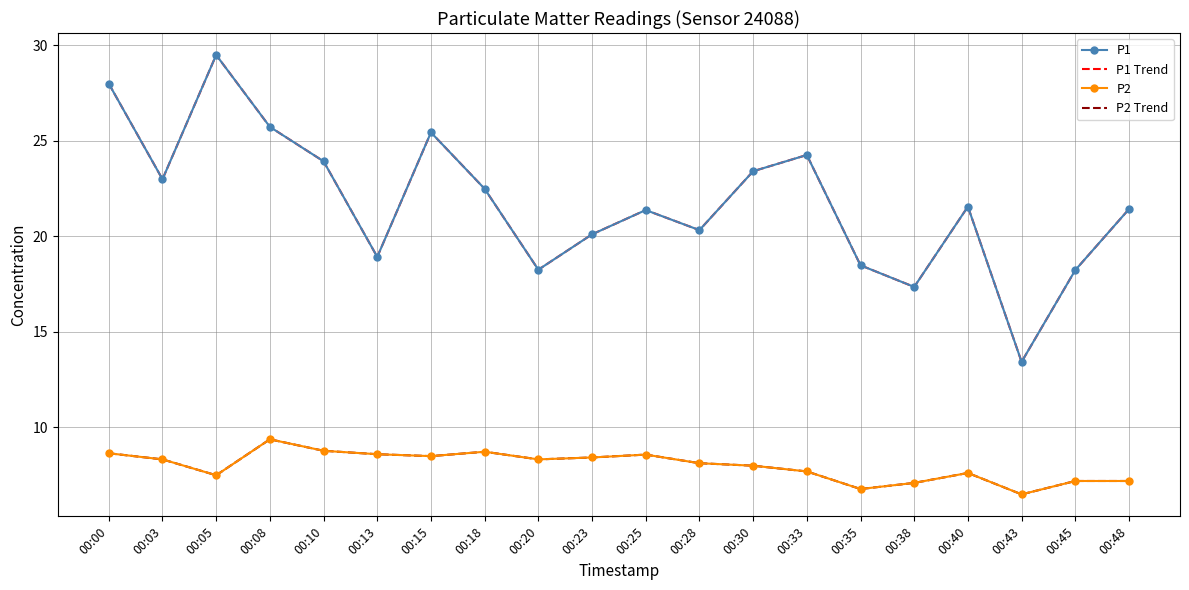

How many distinct data groups are displayed?

4